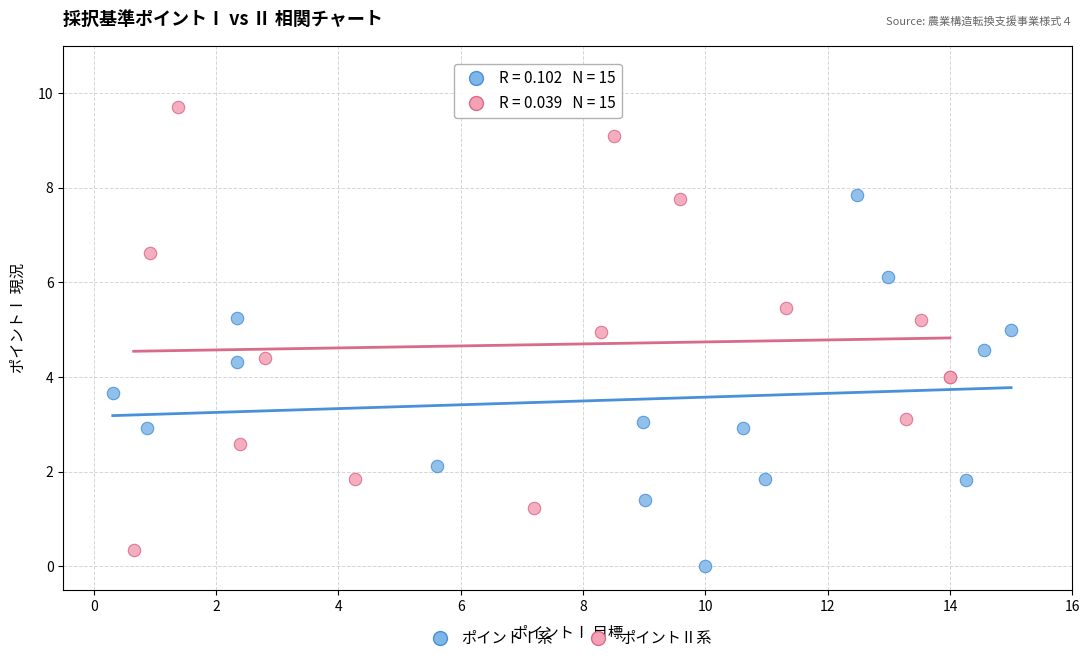

Which series has the largest Y range (max minus min)?

ポイントⅡ系